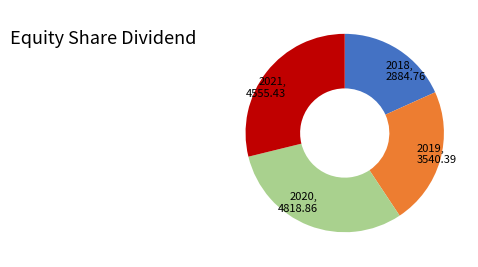

Is there any slice that represents more than half of the pie?

No